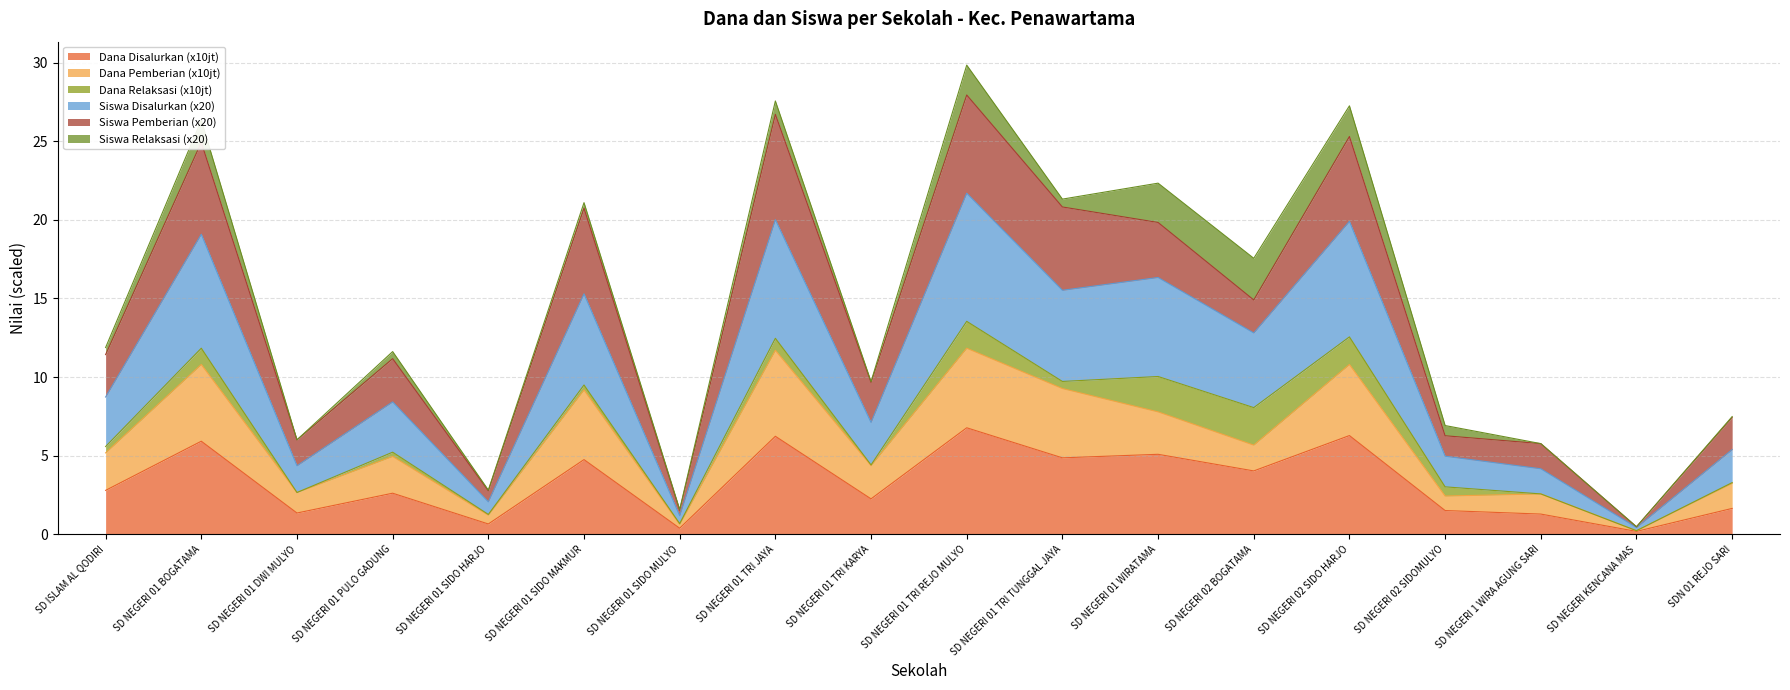

How many interior local peaks does the Dana Pemberian series have?

7